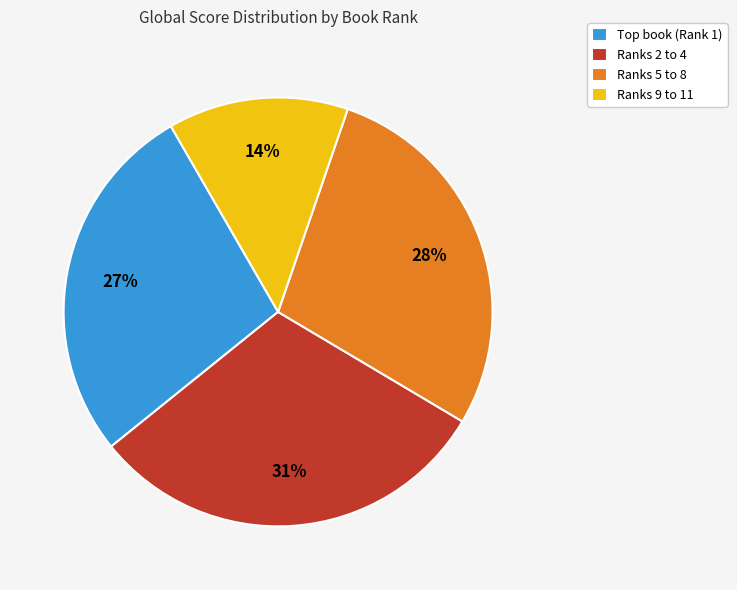

How many segments does this pie chart have?

4